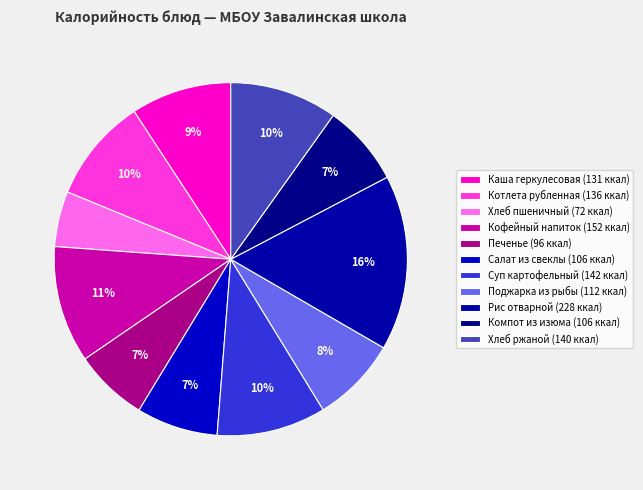

What percentage is NOT represented by Кофейный напиток?

89.3%